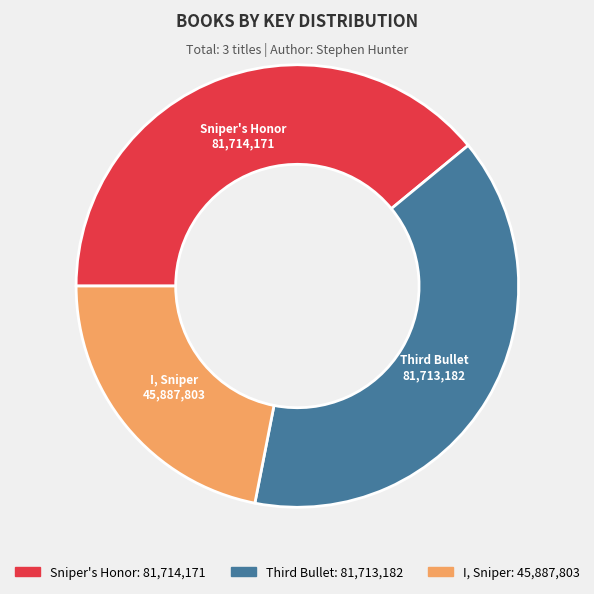

Is the sum of Sniper's Honor and I, Sniper greater than half?

Yes